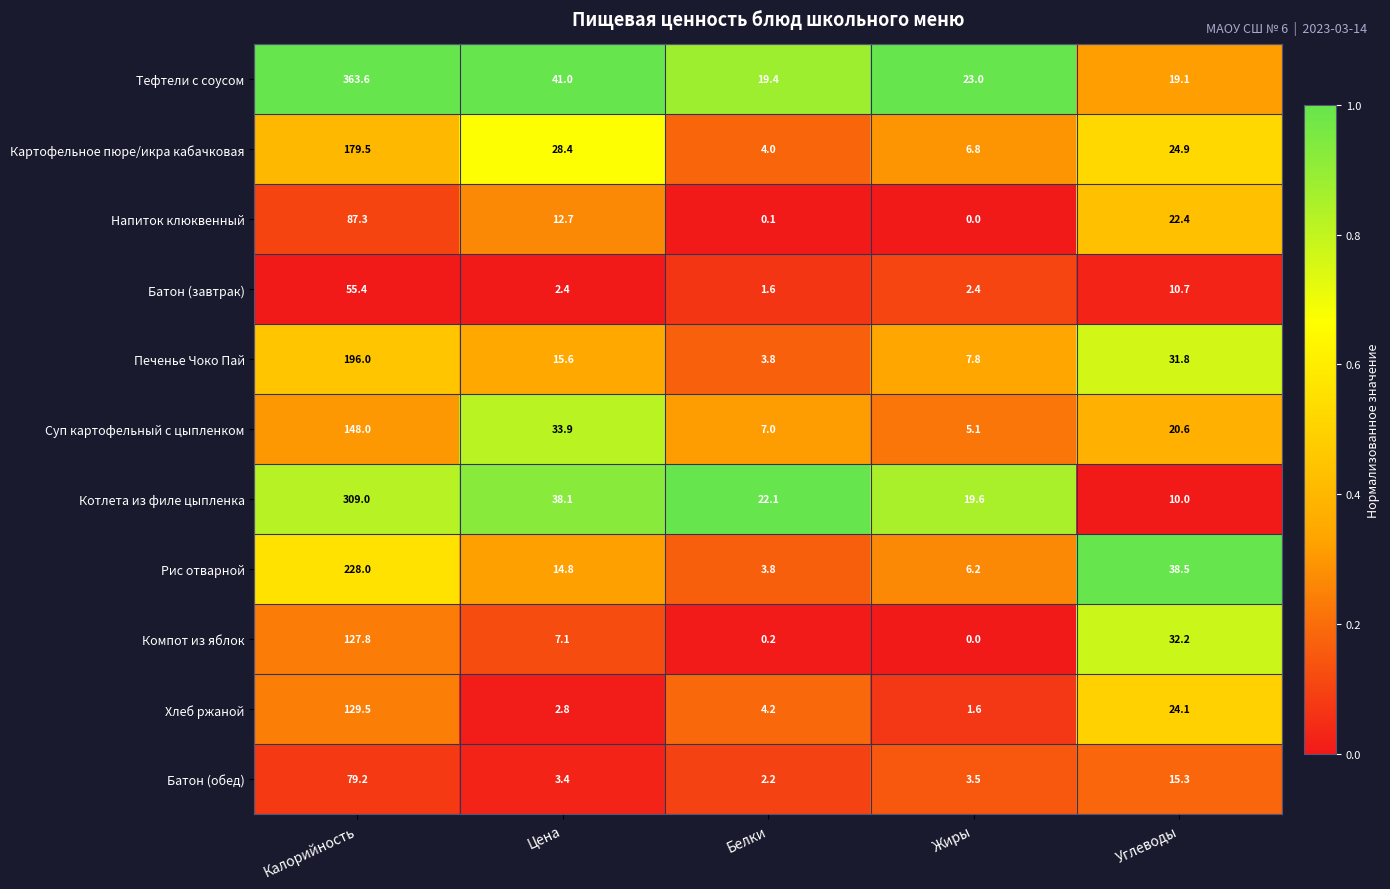

What is the difference between the second highest and minimum values in the Батон (завтрак) series?

9.1